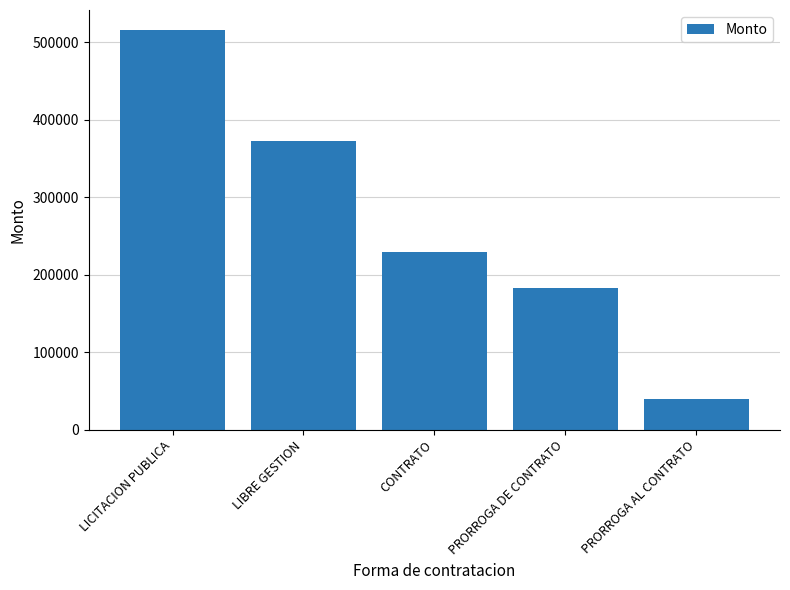

What is the approximate value at PRORROGA DE CONTRATO?

182520.0